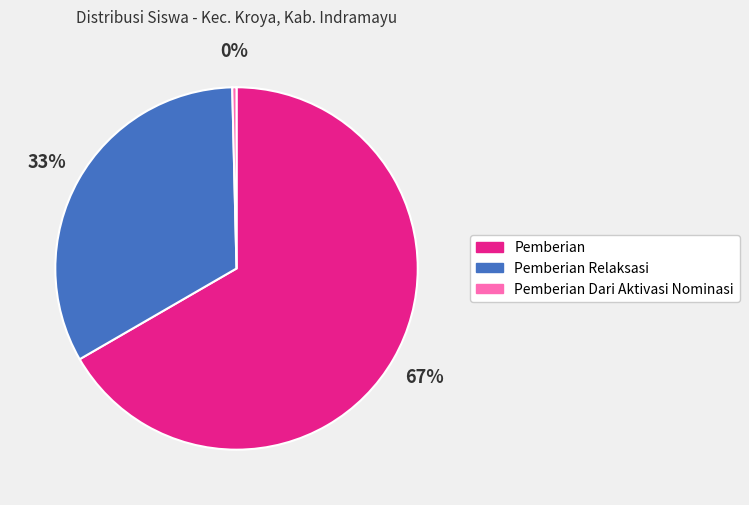

Does any single category account for the majority?

Yes